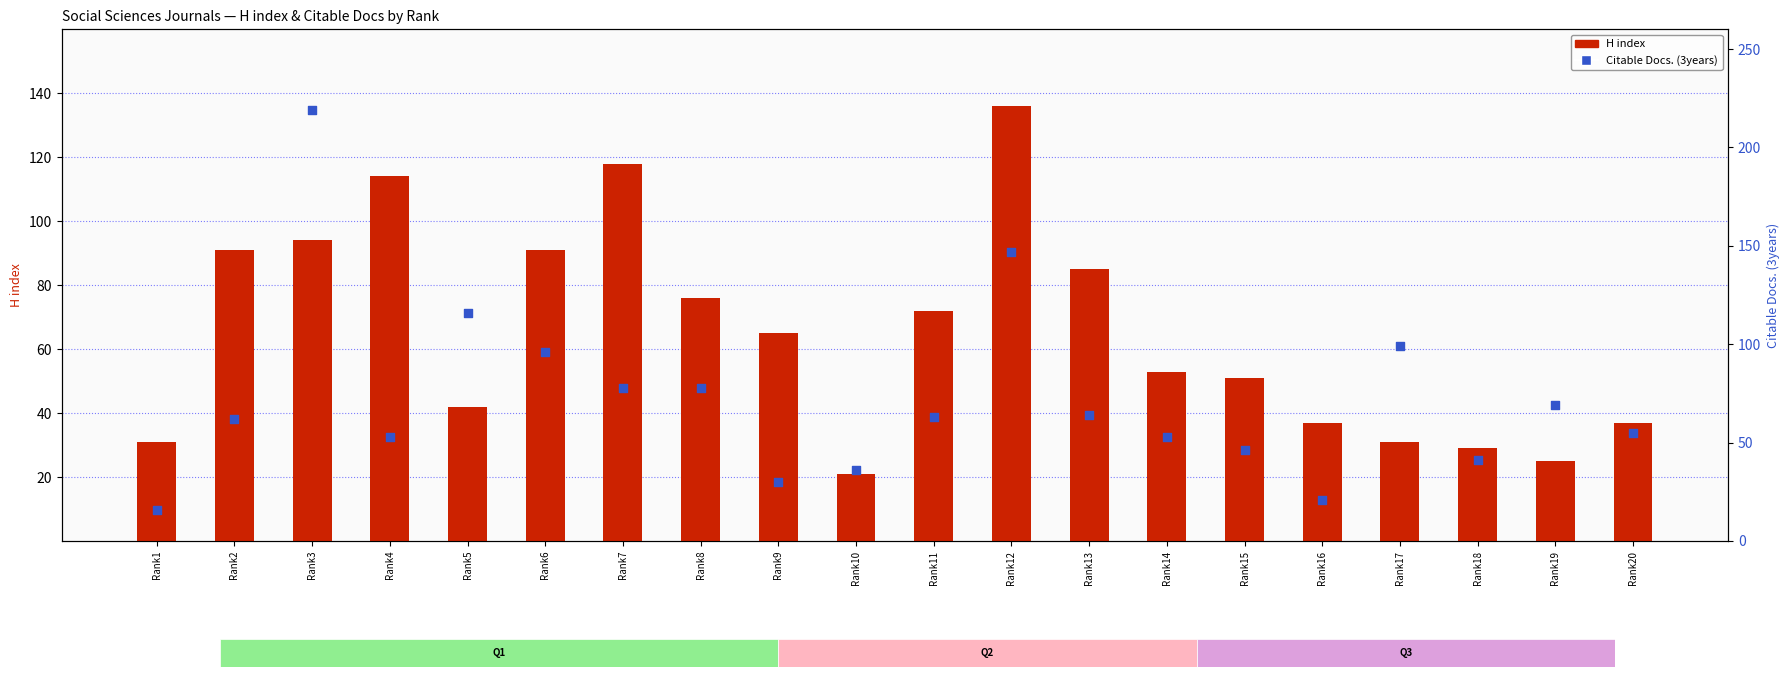

What are all the series names shown in the legend?

H index, Citable Docs. (3years)